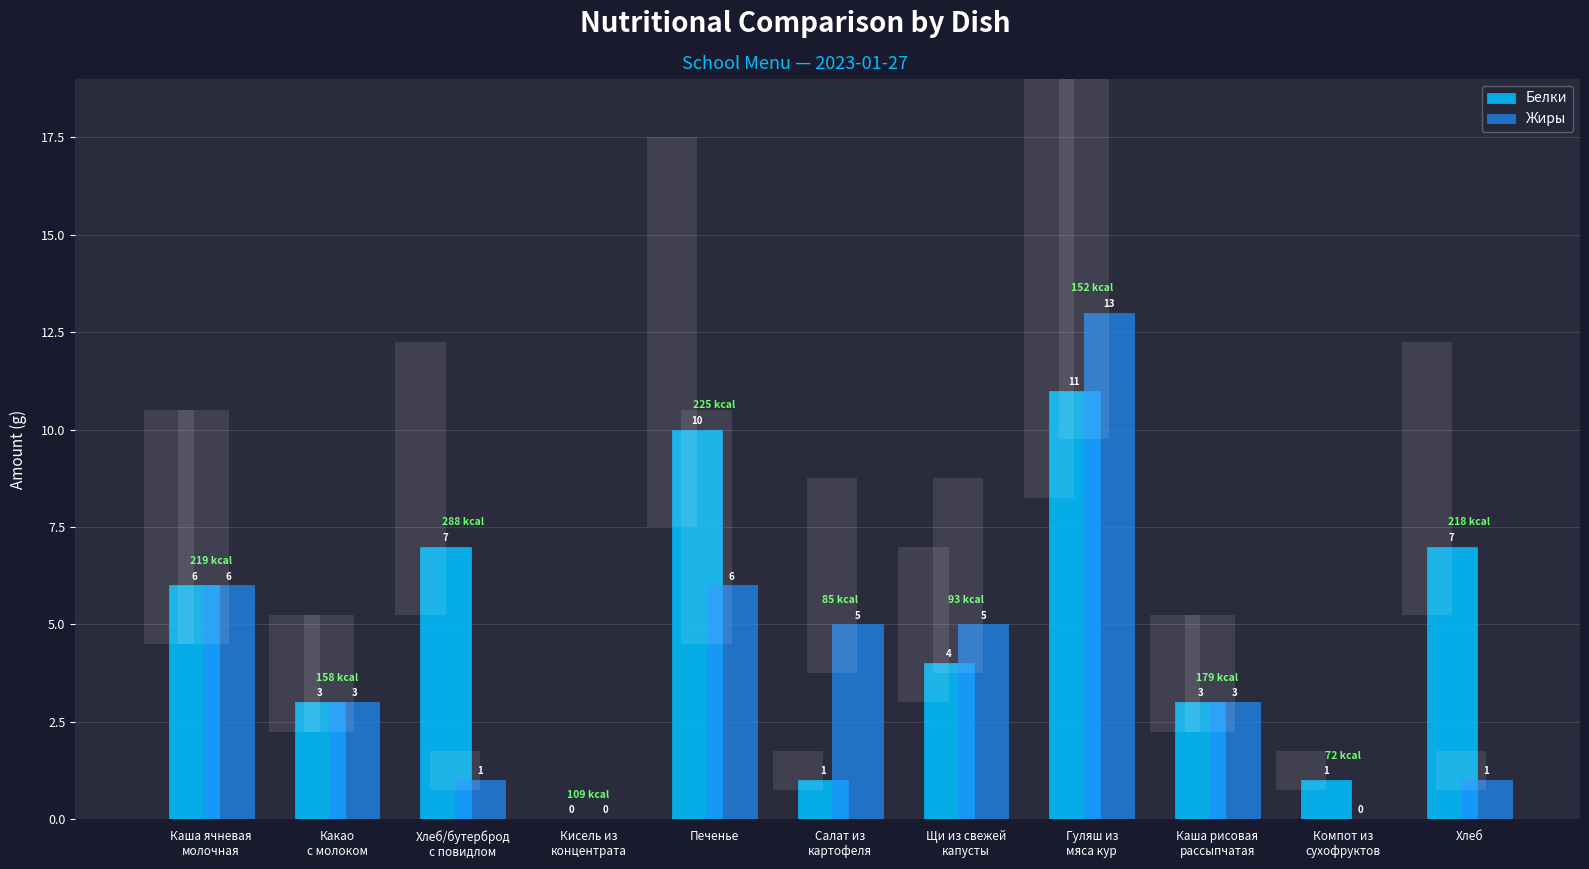

Where is Жиры nearest to the value 6?

Каша ячневая
молочная